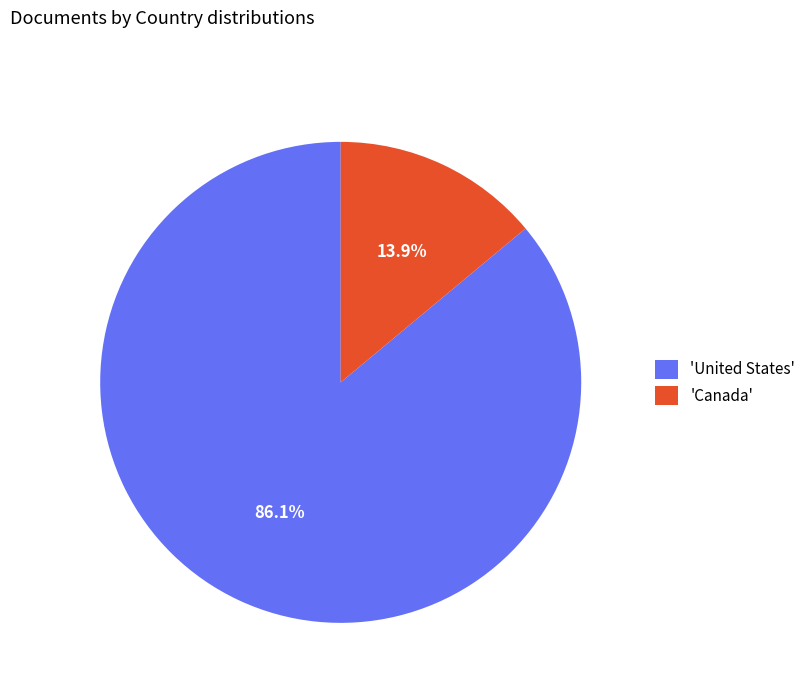

What is the largest slice in the pie chart?

'United States'